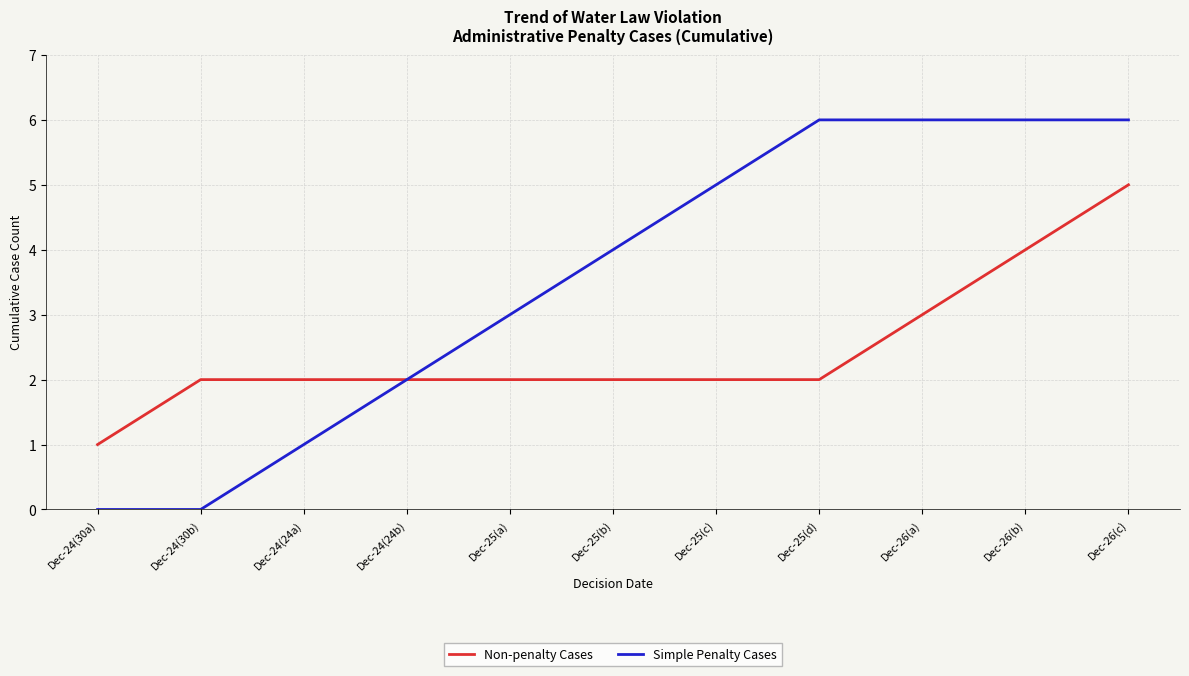

Does the chart have visible grid lines?

Yes